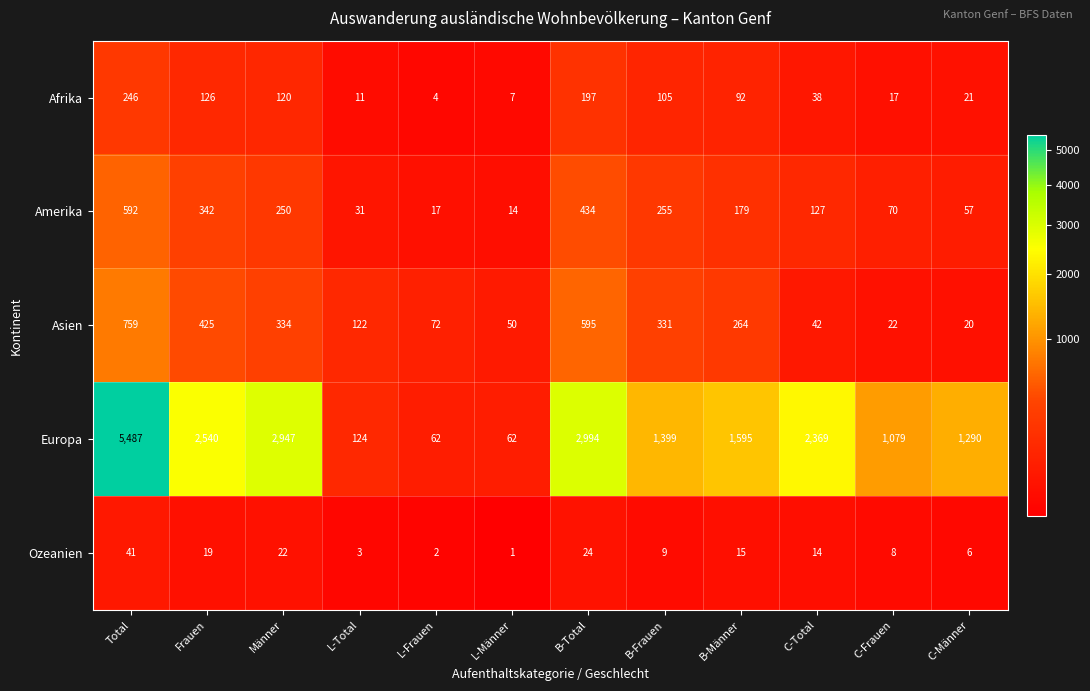

What is the spread (max minus min) of values at C-Total?

2355